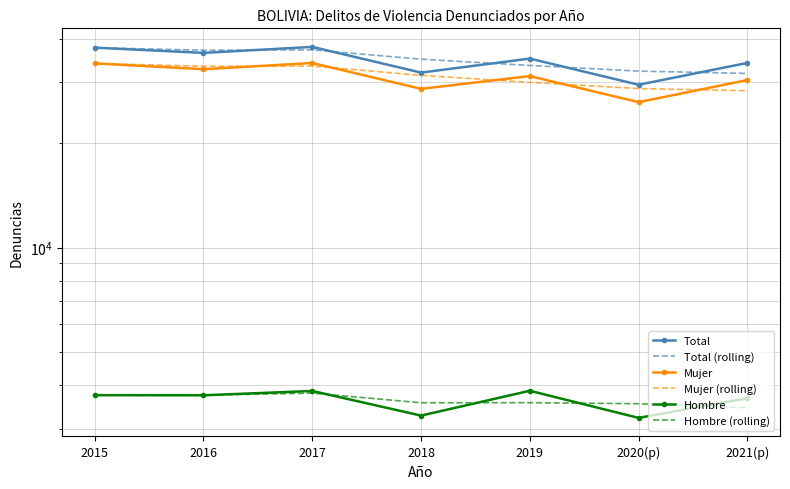

What is the difference between the second highest and minimum values in the Total series?

8251.0